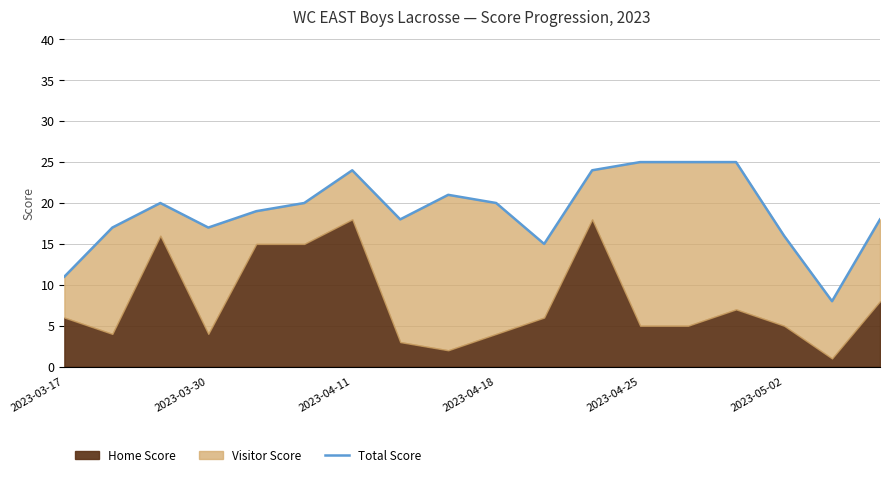

How many points are lower than both their immediate neighbors (excluding endpoints)?

4